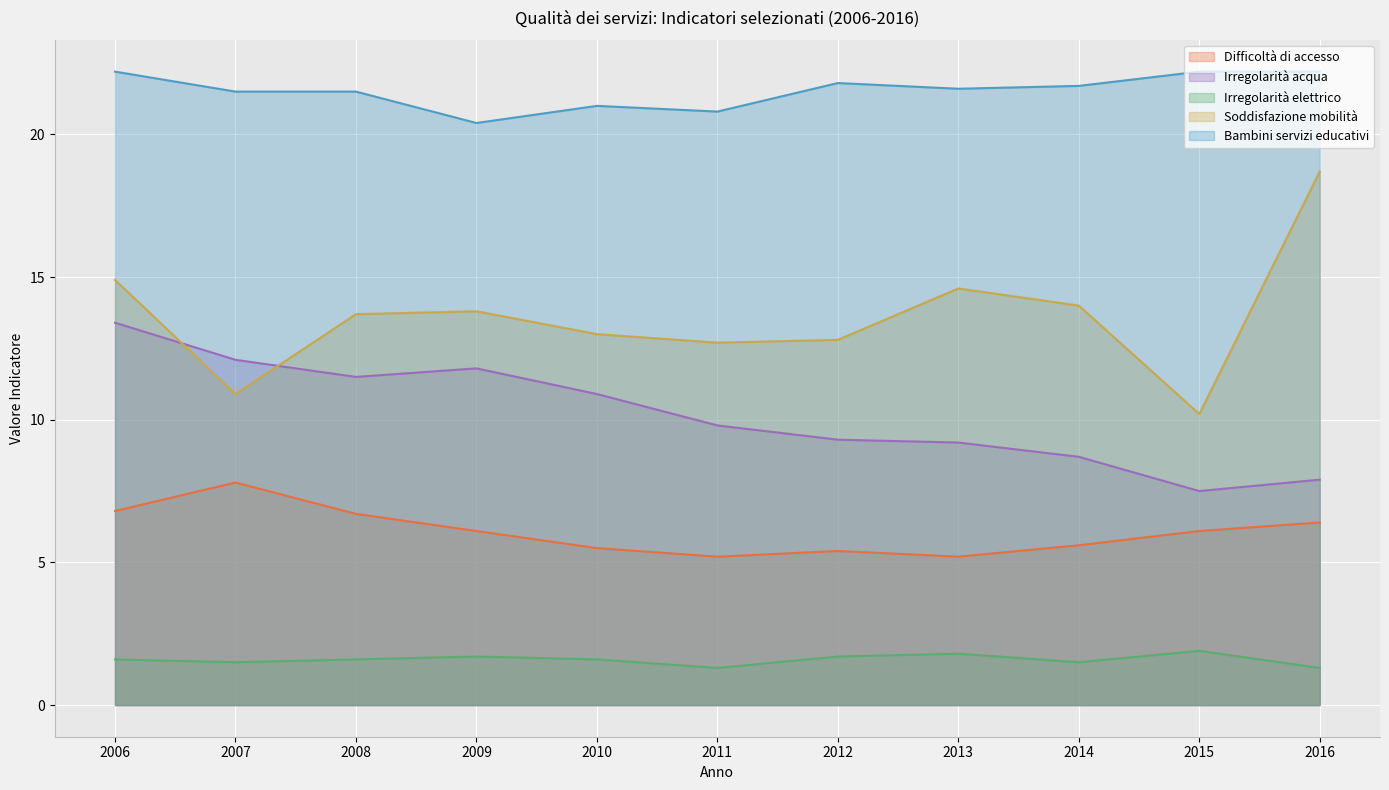

Does the chart display data point markers on the line(s)?

No